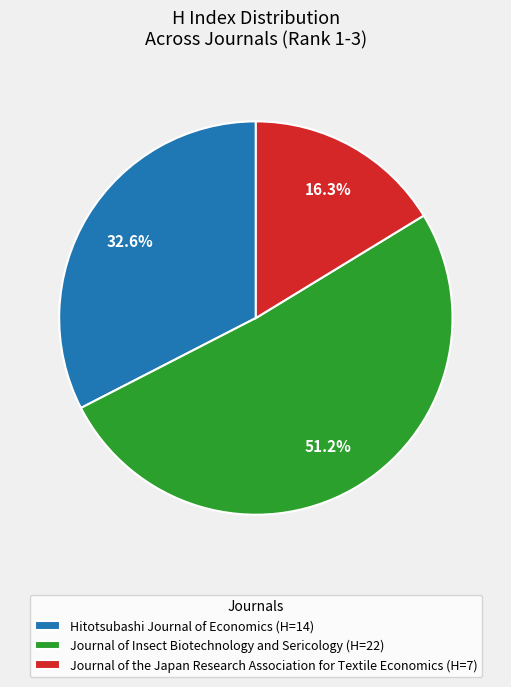

The Hitotsubashi Journal of Economics slice represents 19% of the pie. True or false?

False